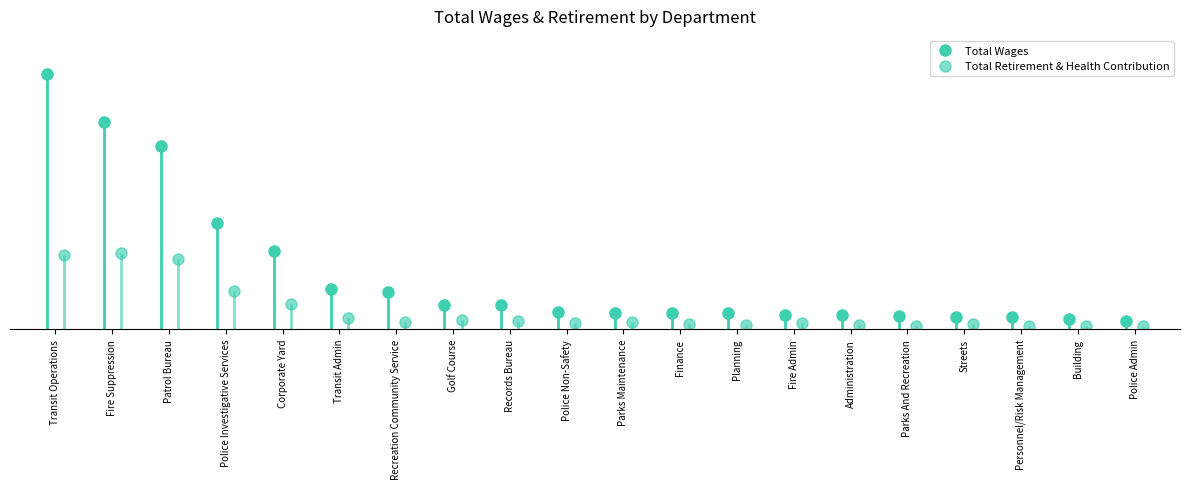

At how many categories does at least one series exceed 4723349?

2